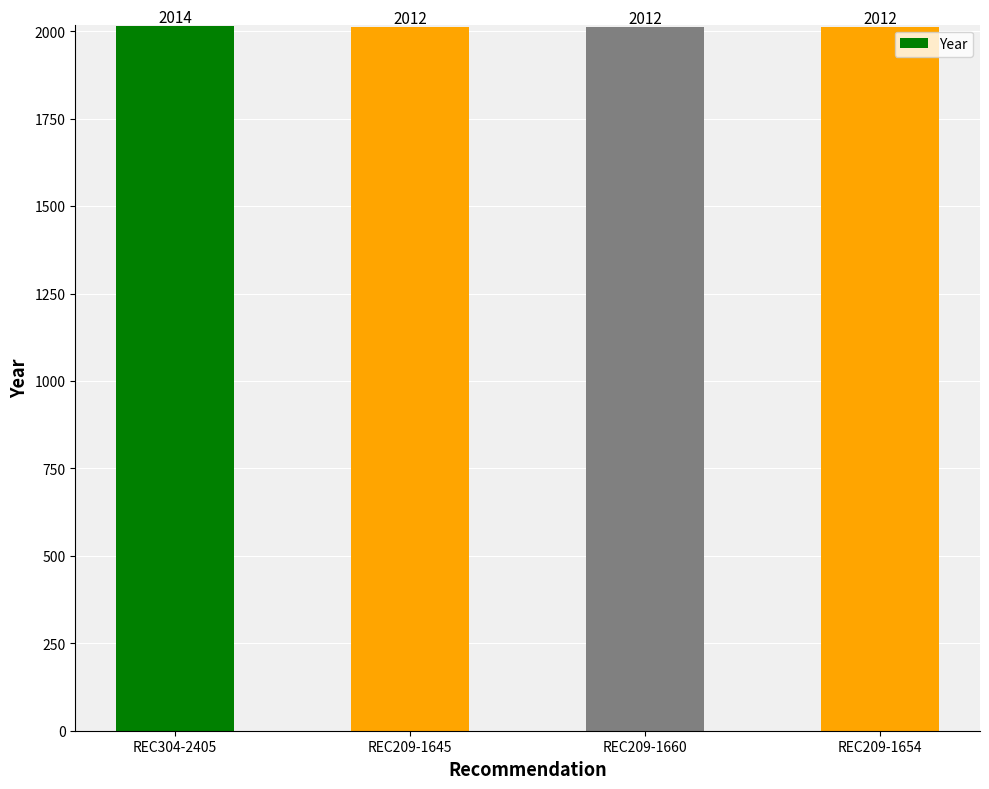

What is the greatest value displayed?

2014